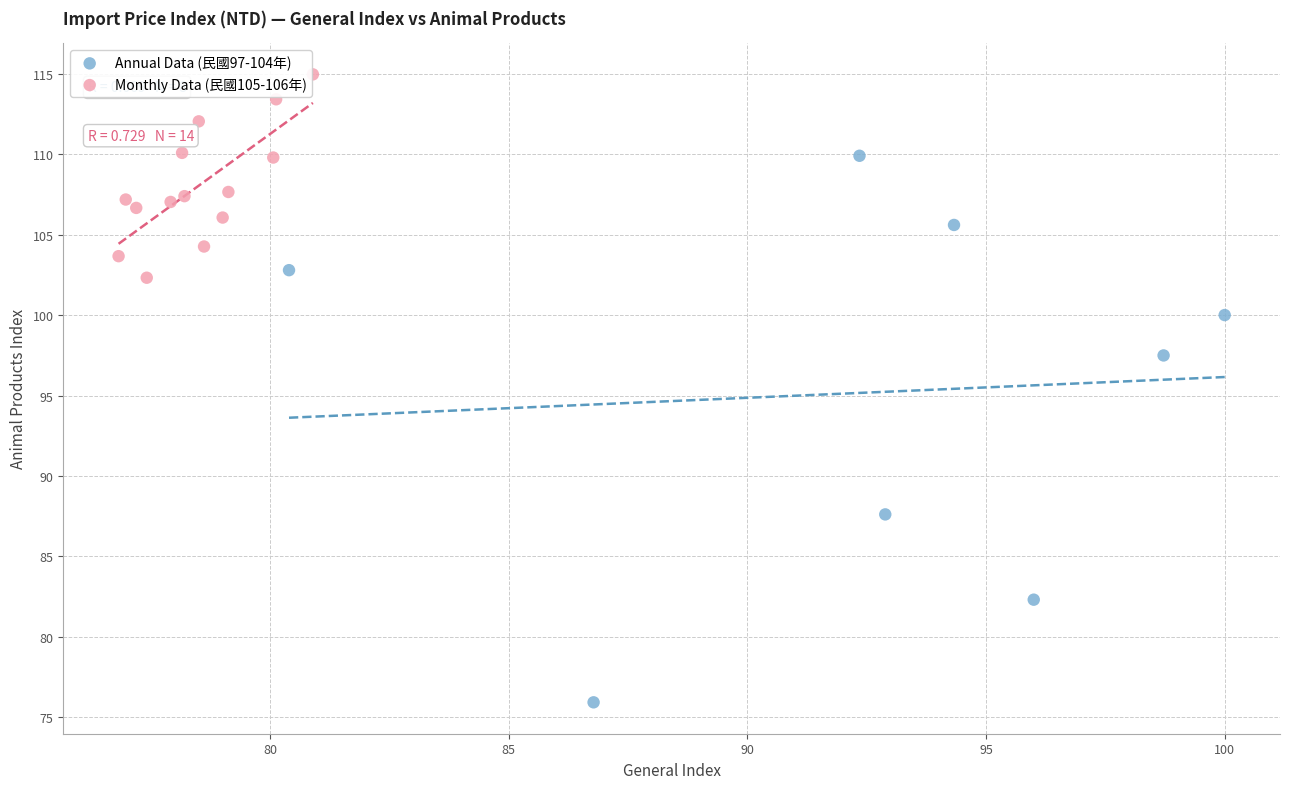

Which series reaches the minimum Y coordinate?

Annual Data (民國97-104年)